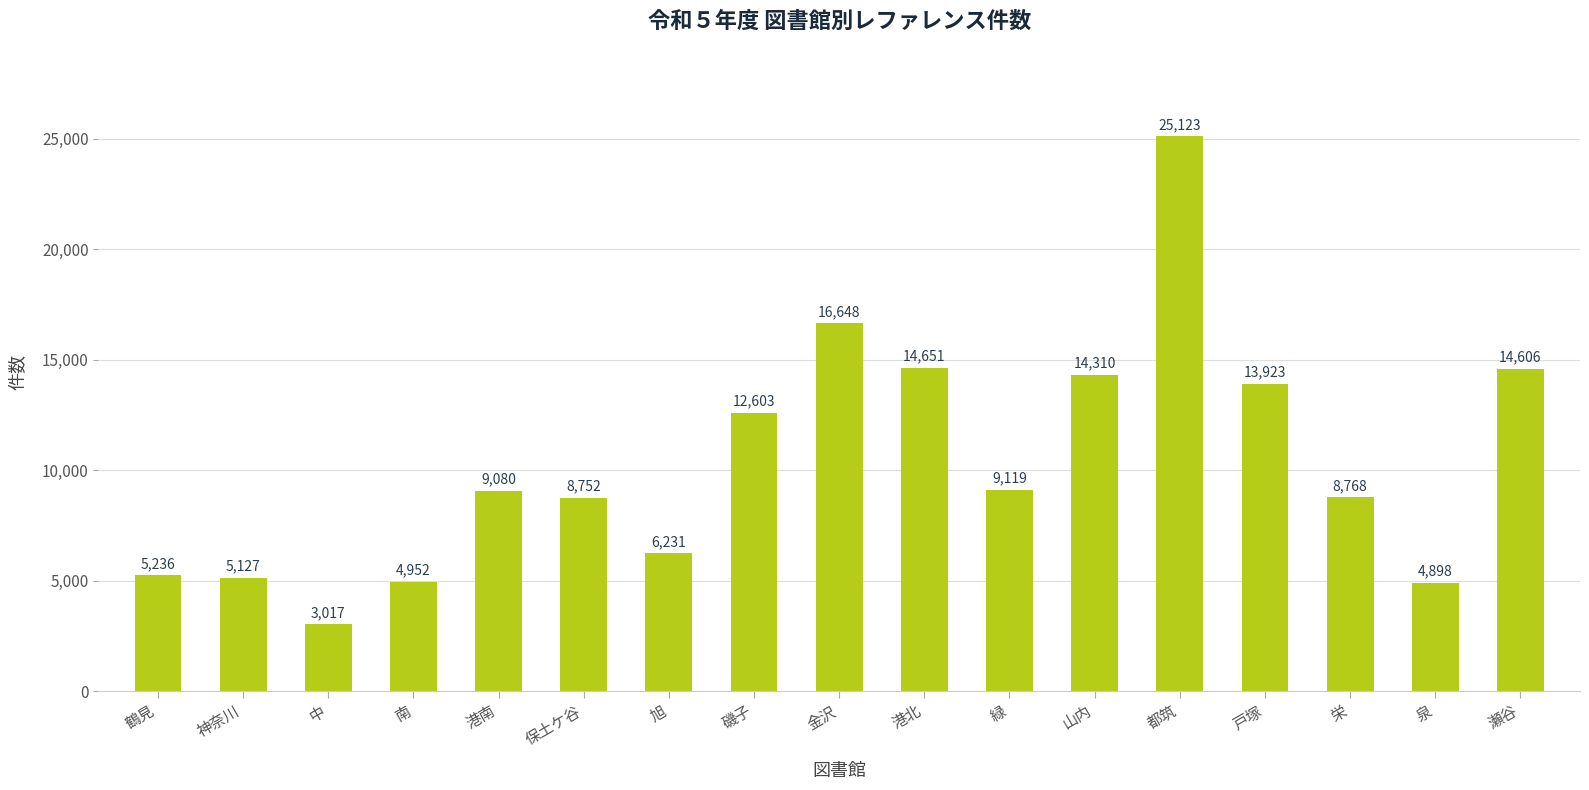

What is the value of the 4th bar from the left?

4952